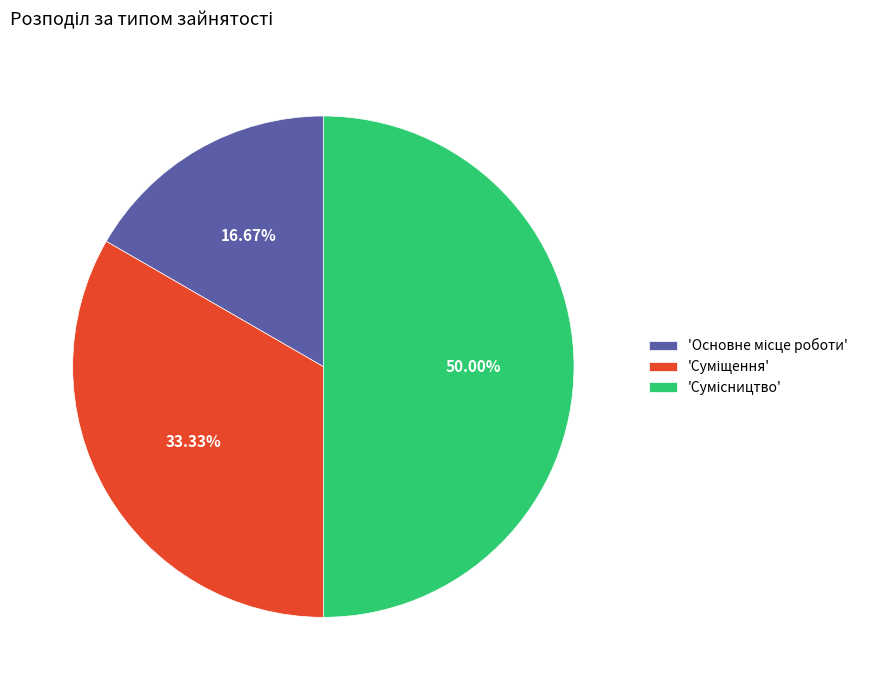

How many segments does this pie chart have?

3